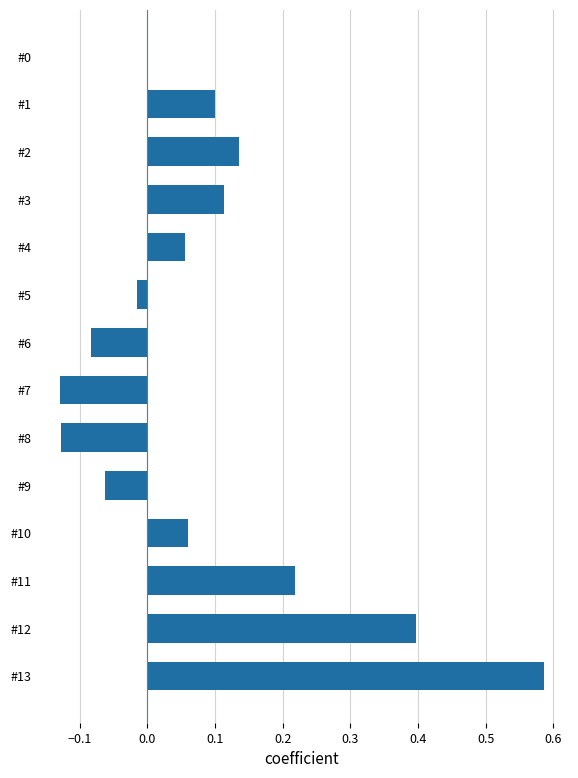

What is the sum of all values?

1.2